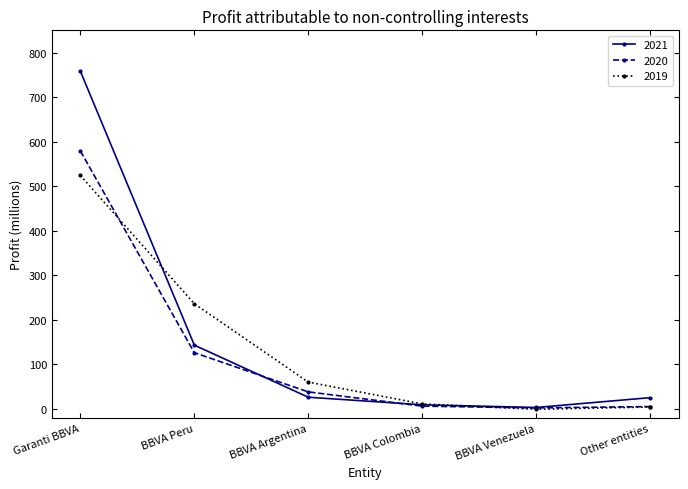

List the series in order of their peak value, highest first.

2021, 2020, 2019